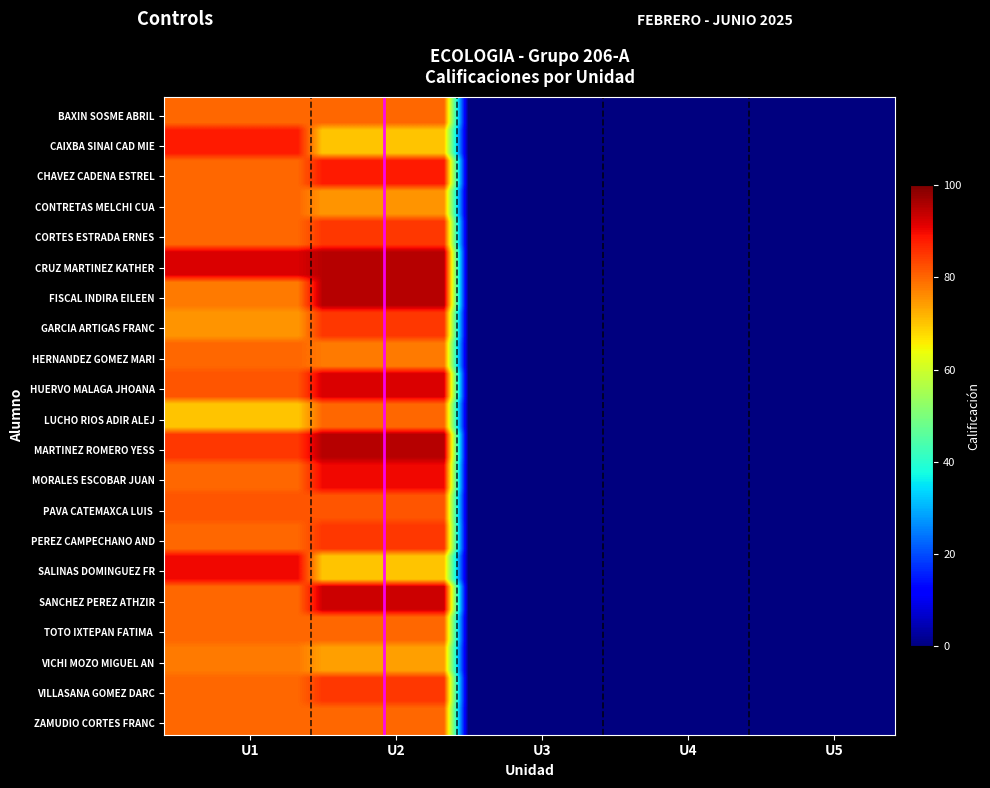

At which category is the sum across all series the highest?

U2